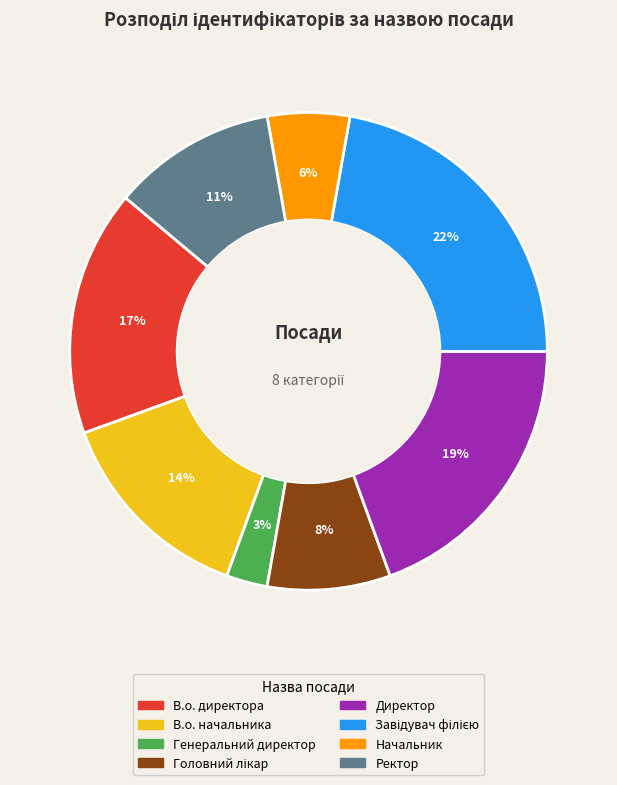

Does any single category account for the majority?

No